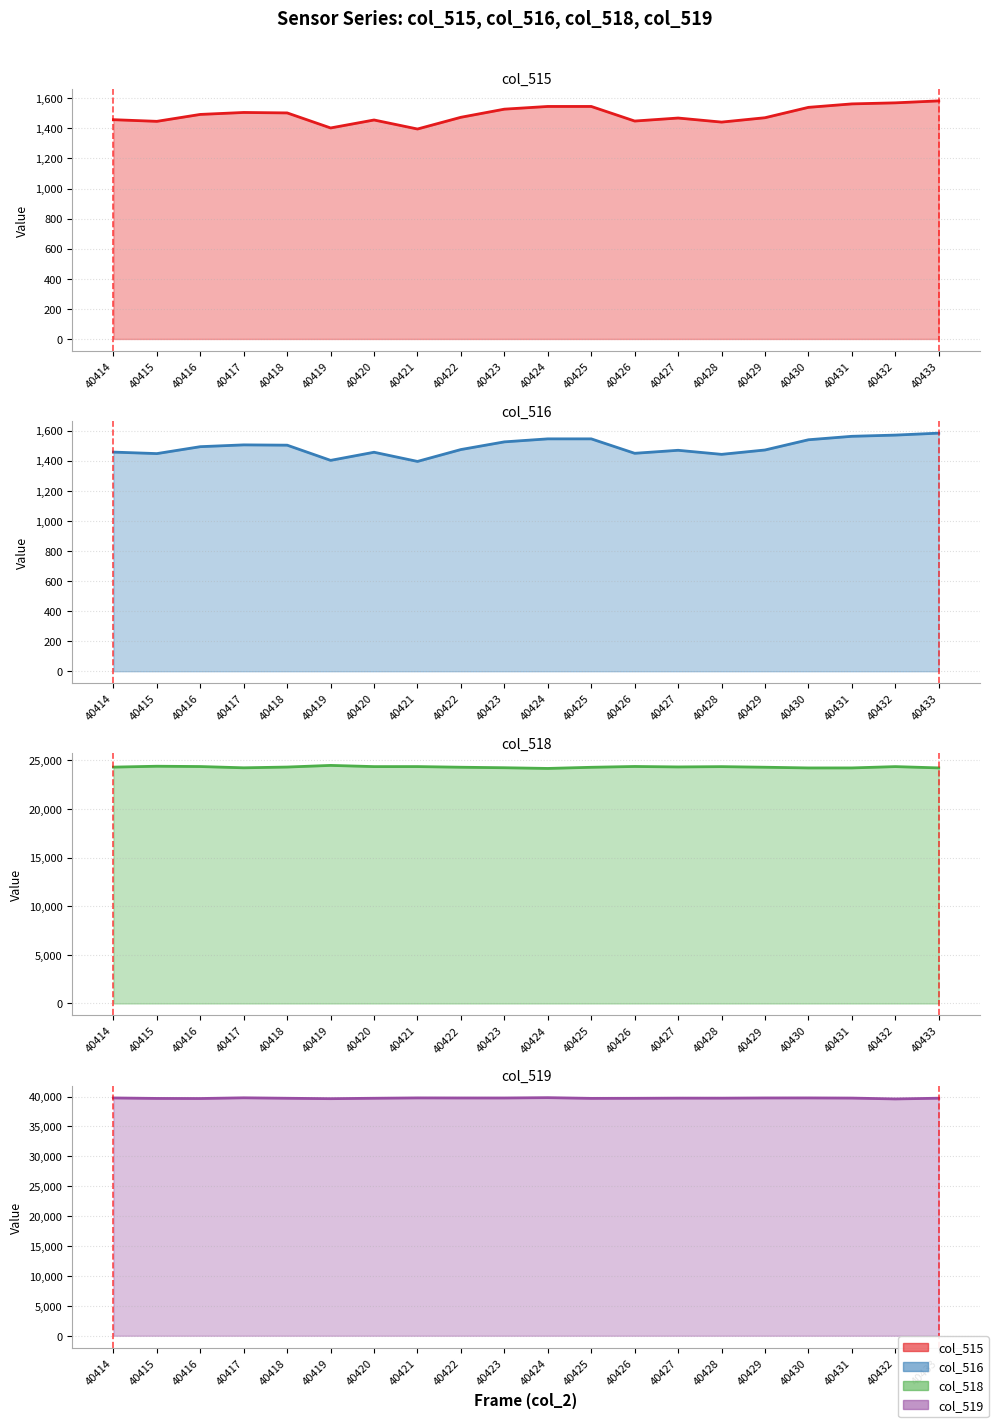

Reading right to left, what are all the values shown in this chart?

col_515: 40433=1583	40432=1570	40431=1563	40430=1540	40429=1471	40428=1442	40427=1469	40426=1449	40425=1546	40424=1546	40423=1528	40422=1474	40421=1396	40420=1456	40419=1403	40418=1503	40417=1506	40416=1493	40415=1447	40414=1458
col_516: 40433=1583	40432=1570	40431=1562	40430=1539	40429=1471	40428=1442	40427=1469	40426=1449	40425=1545	40424=1545	40423=1525	40422=1474	40421=1395	40420=1456	40419=1402	40418=1503	40417=1505	40416=1493	40415=1447	40414=1457
col_518: 40433=24232	40432=24365	40431=24230	40430=24228	40429=24301	40428=24362	40427=24331	40426=24379	40425=24295	40424=24177	40423=24249	40422=24301	40421=24368	40420=24365	40419=24489	40418=24320	40417=24242	40416=24372	40415=24404	40414=24313
col_519: 40433=39720	40432=39600	40431=39742	40430=39767	40429=39763	40428=39731	40427=39735	40426=39707	40425=39694	40424=39812	40423=39758	40422=39760	40421=39771	40420=39714	40419=39643	40418=39712	40417=39787	40416=39670	40415=39684	40414=39764